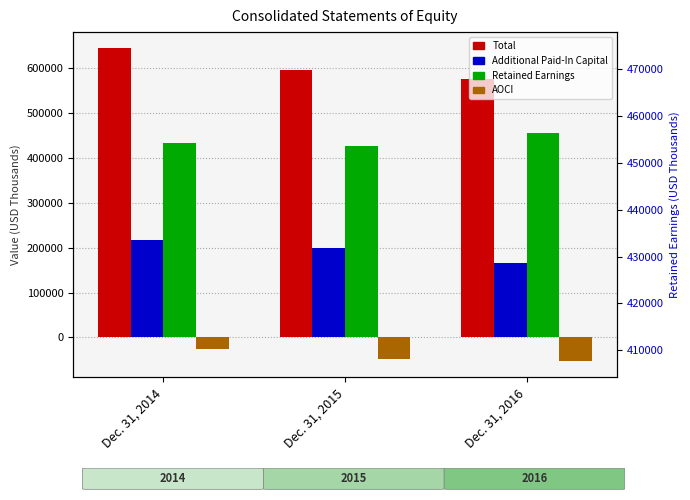

The Total series shows 594556 at Dec. 31, 2015. True or false?

True